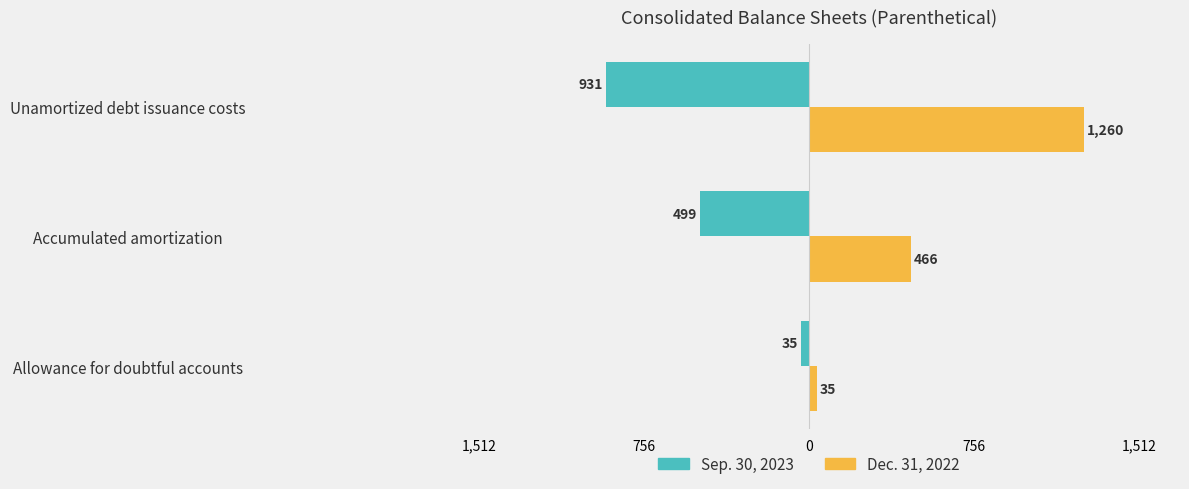

Which series has the largest range (max minus min)?

Dec. 31, 2022